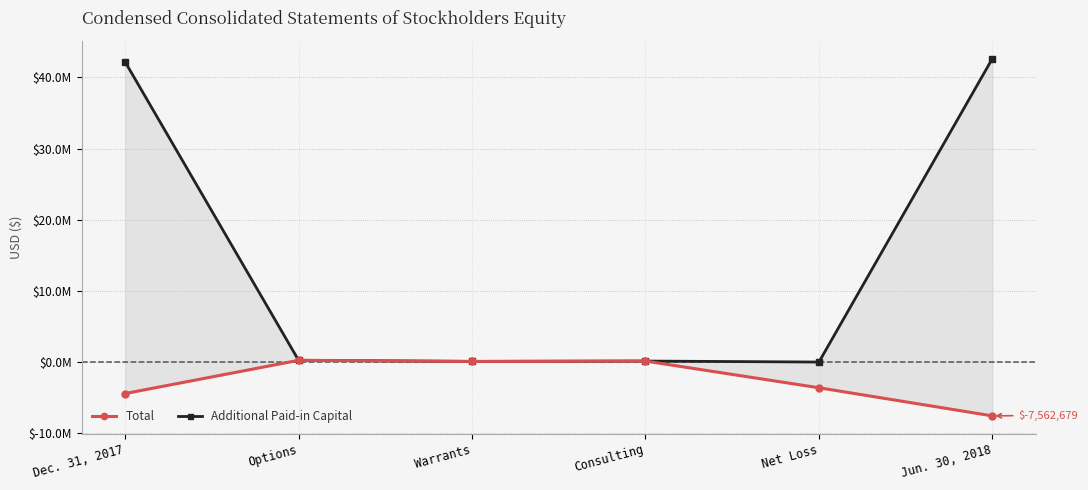

At which label does Additional Paid-in Capital first exceed 245870?

Dec. 31, 2017